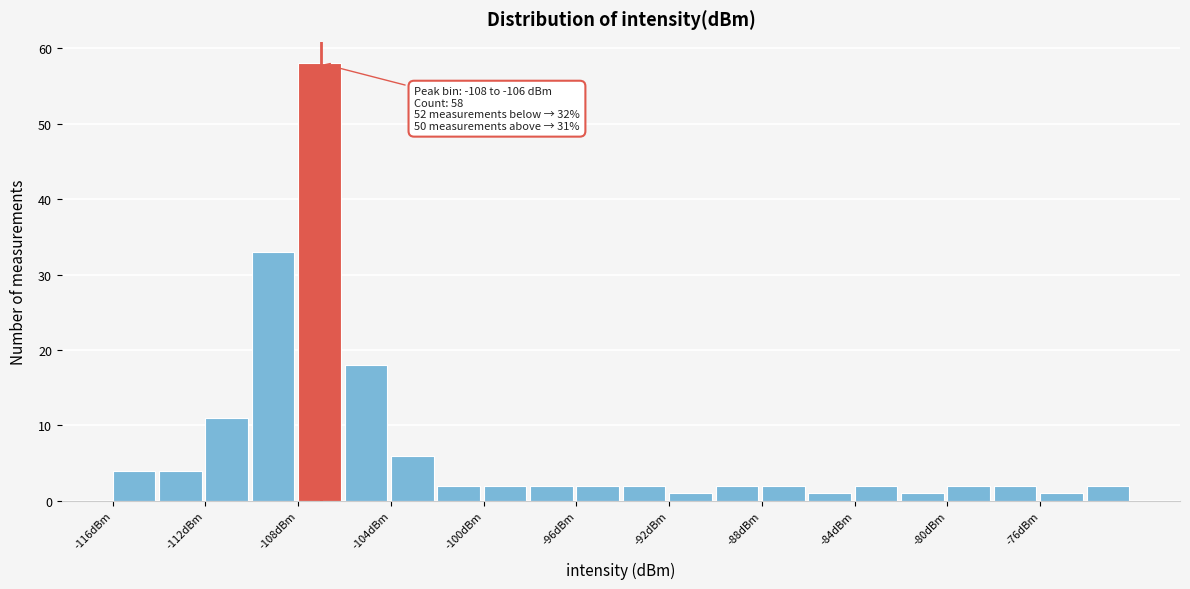

Which range on the x-axis has the tallest bar?

-108 to -106